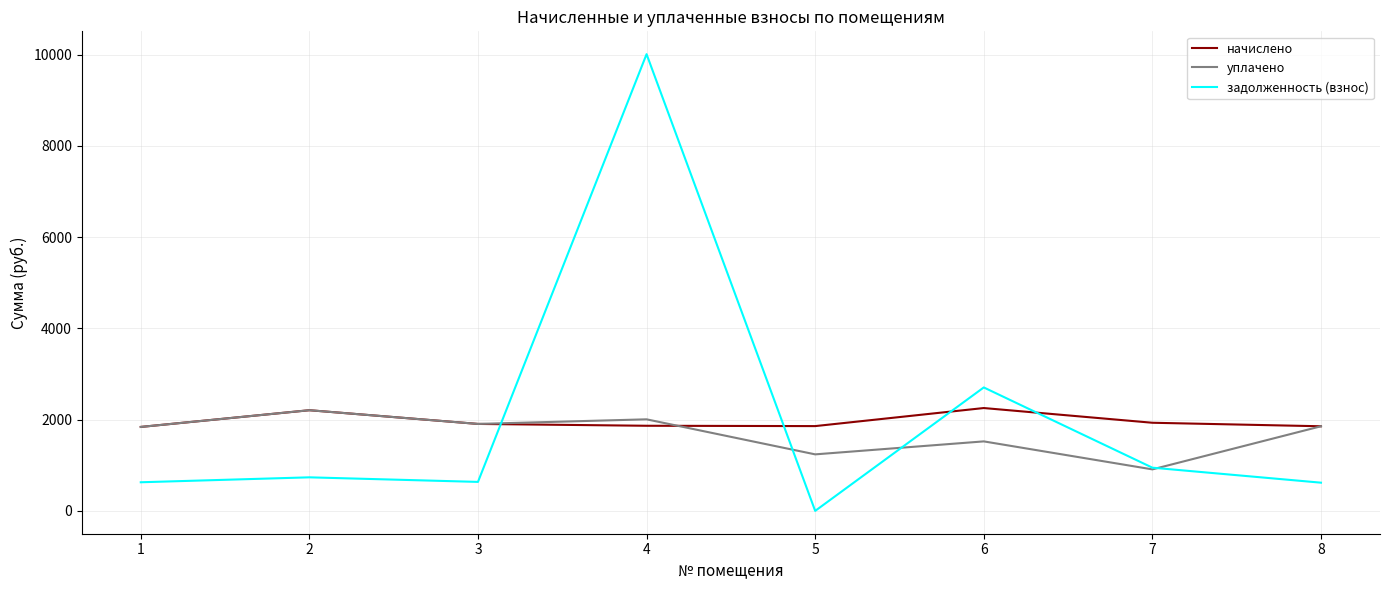

Does the chart have visible grid lines?

Yes